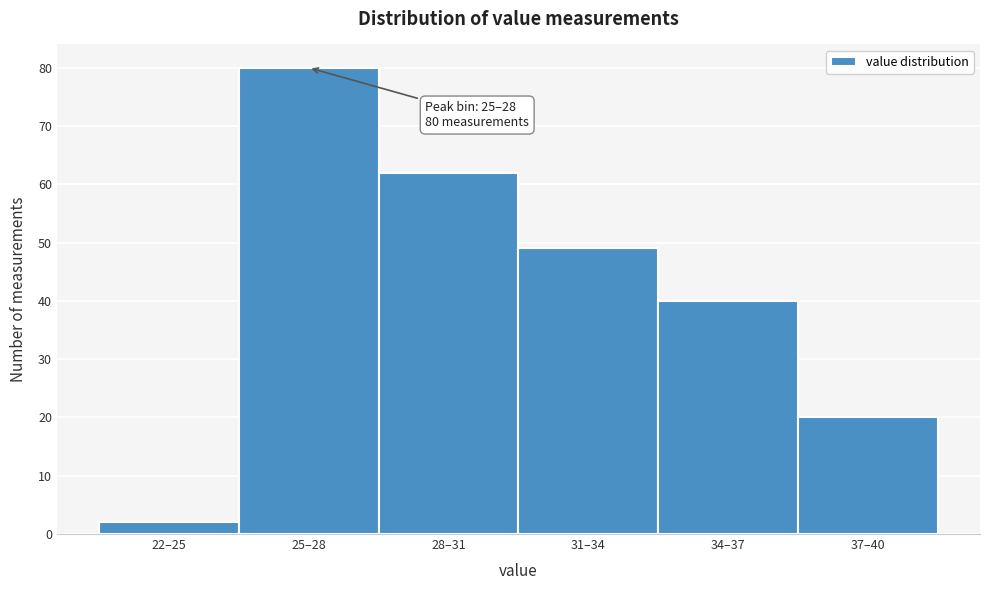

Reading left to right, what are all the values shown in this chart?

22–25=2	25–28=80	28–31=62	31–34=49	34–37=40	37–40=20